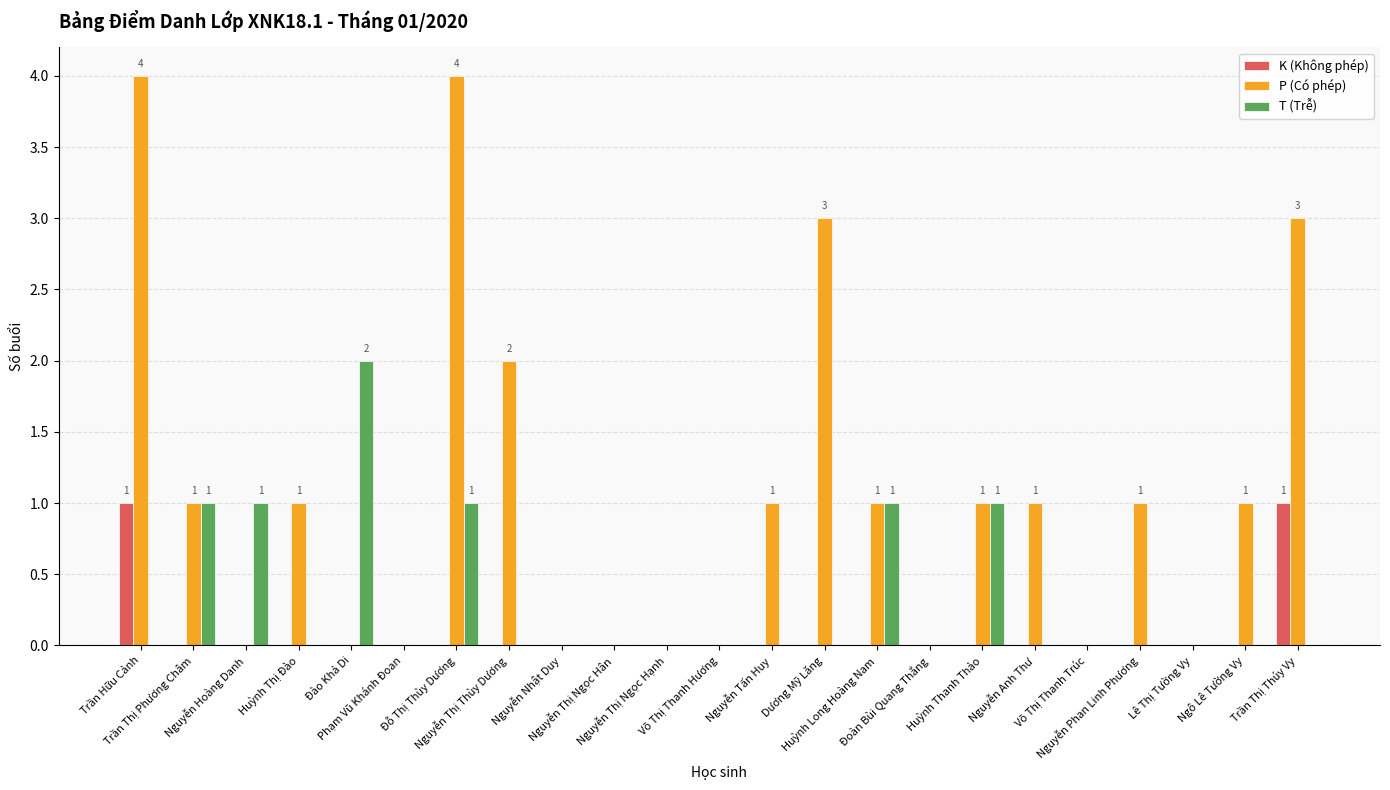

What is the sum of all P (Có phép) values?

24